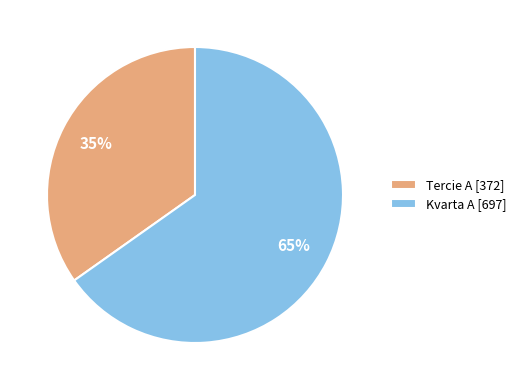

What is the largest slice in the pie chart?

Kvarta A [697]